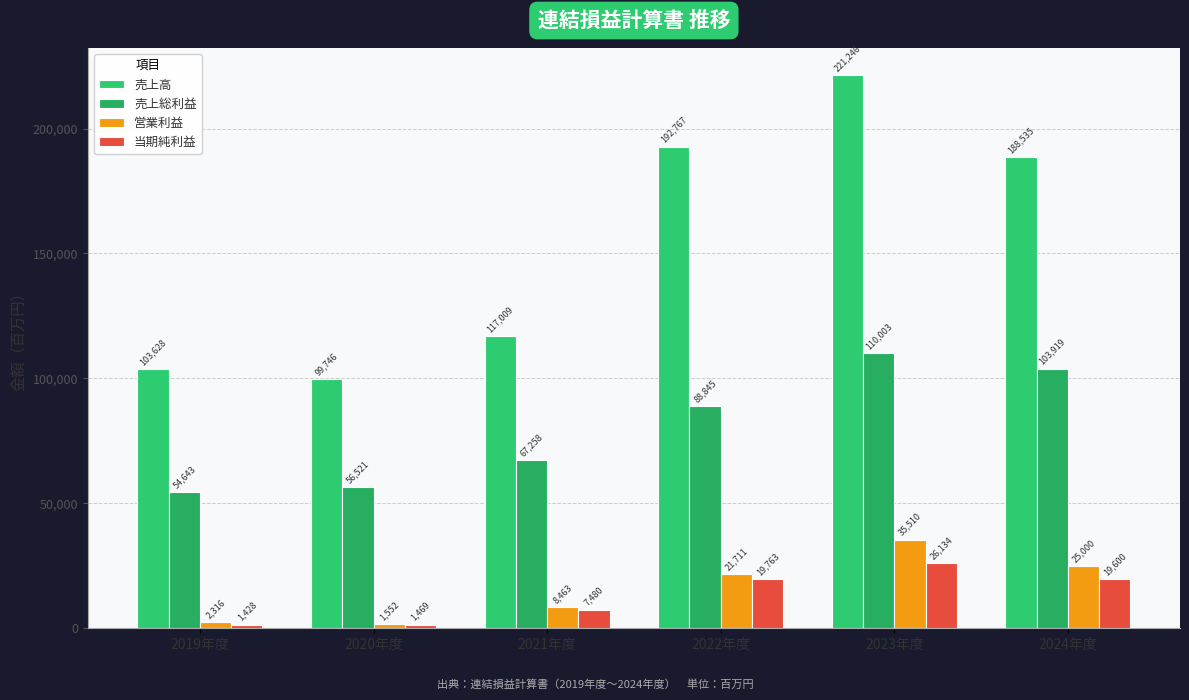

What is the label of the 1st bar from the left?

2019年度